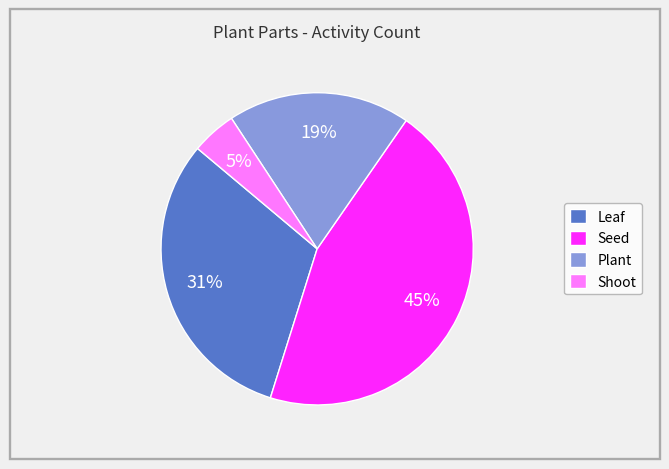

Between Leaf and Seed, which is larger?

Seed